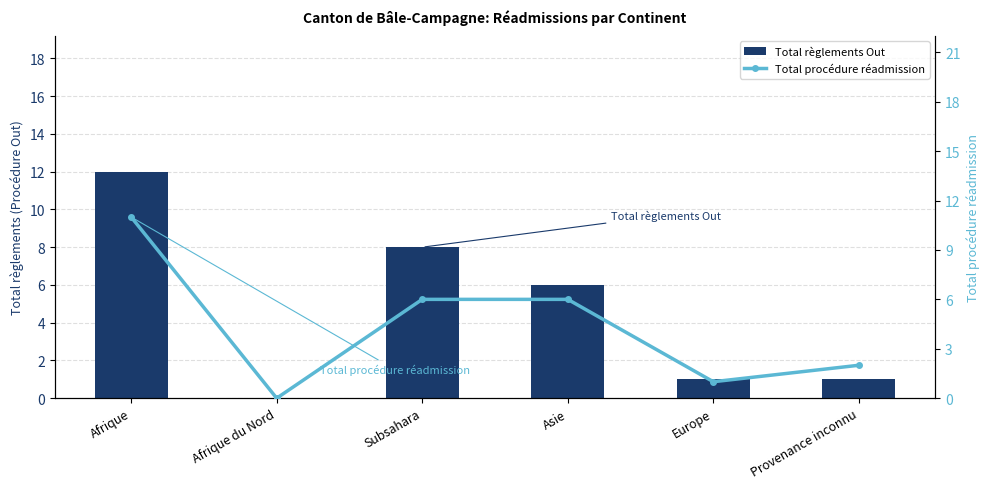

Reading left to right, extract all data points from this chart.

Total règlements Out: 12	0	8	6	1	1
Total procédure réadmission: 11	0	6	6	1	2